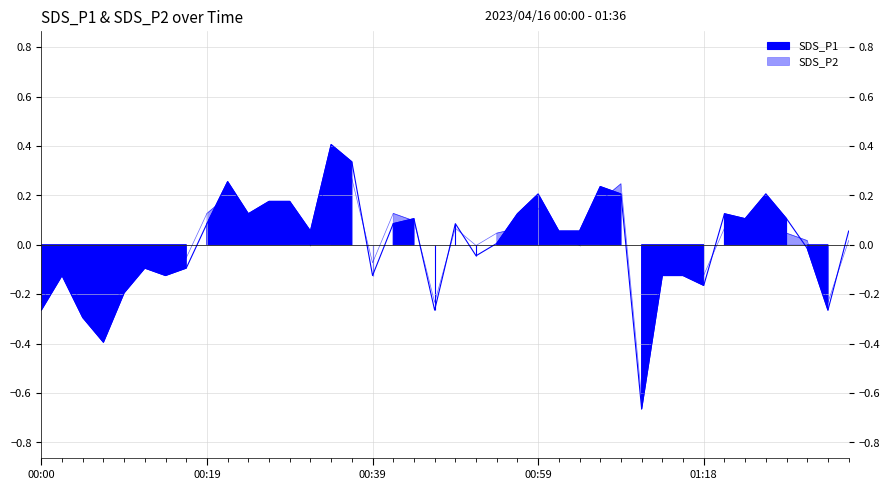

True or false: SDS_P2 and SDS_P1 cross at least once.

True